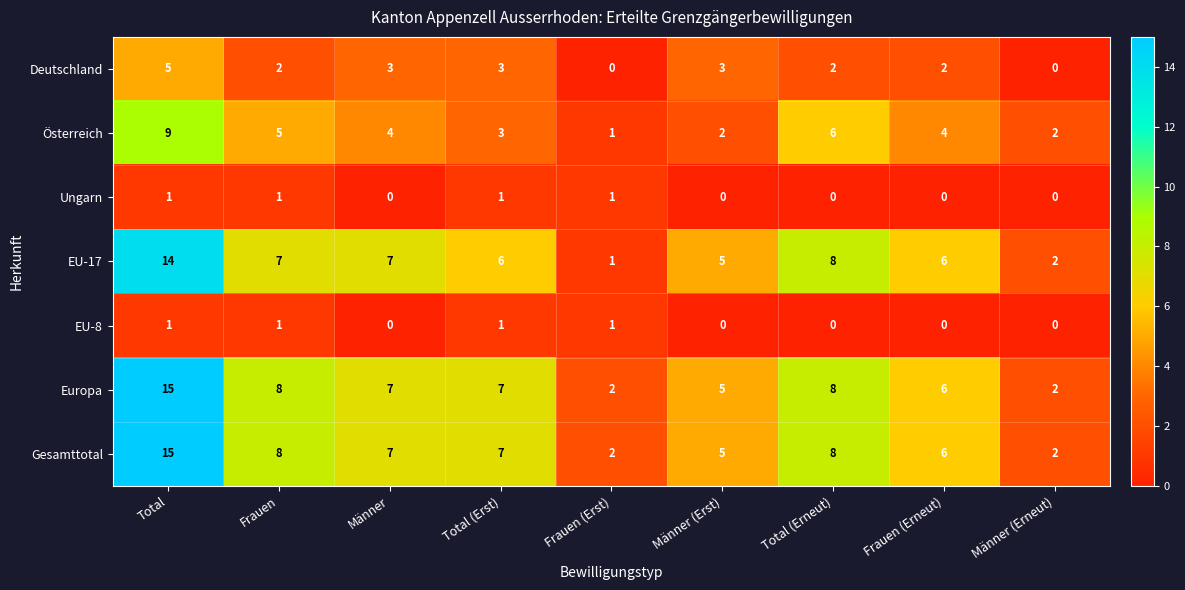

How many Ungarn values are between 0 and 1?

9